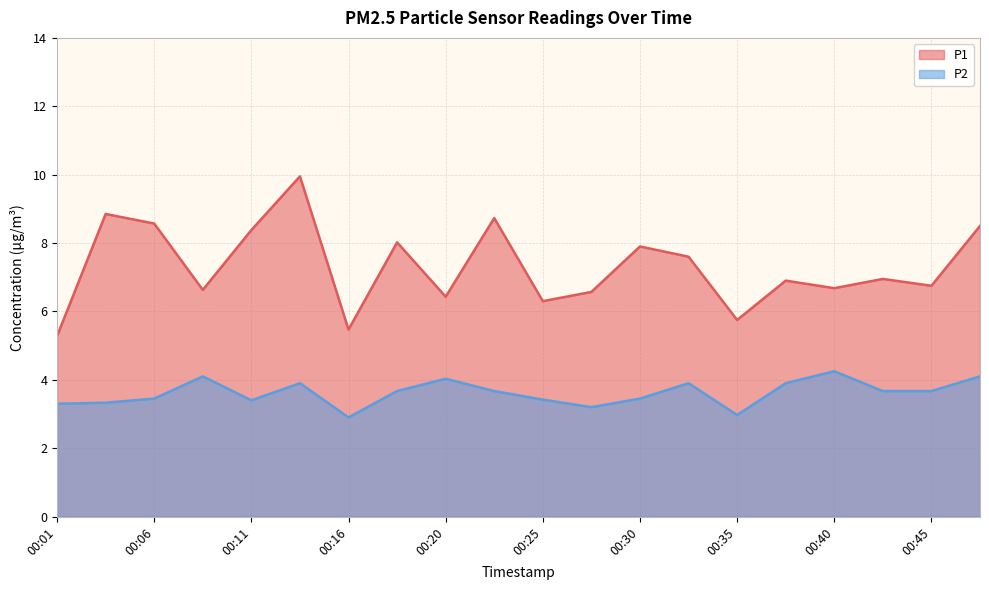

True or false: P1 and P2 intersect in this chart.

False